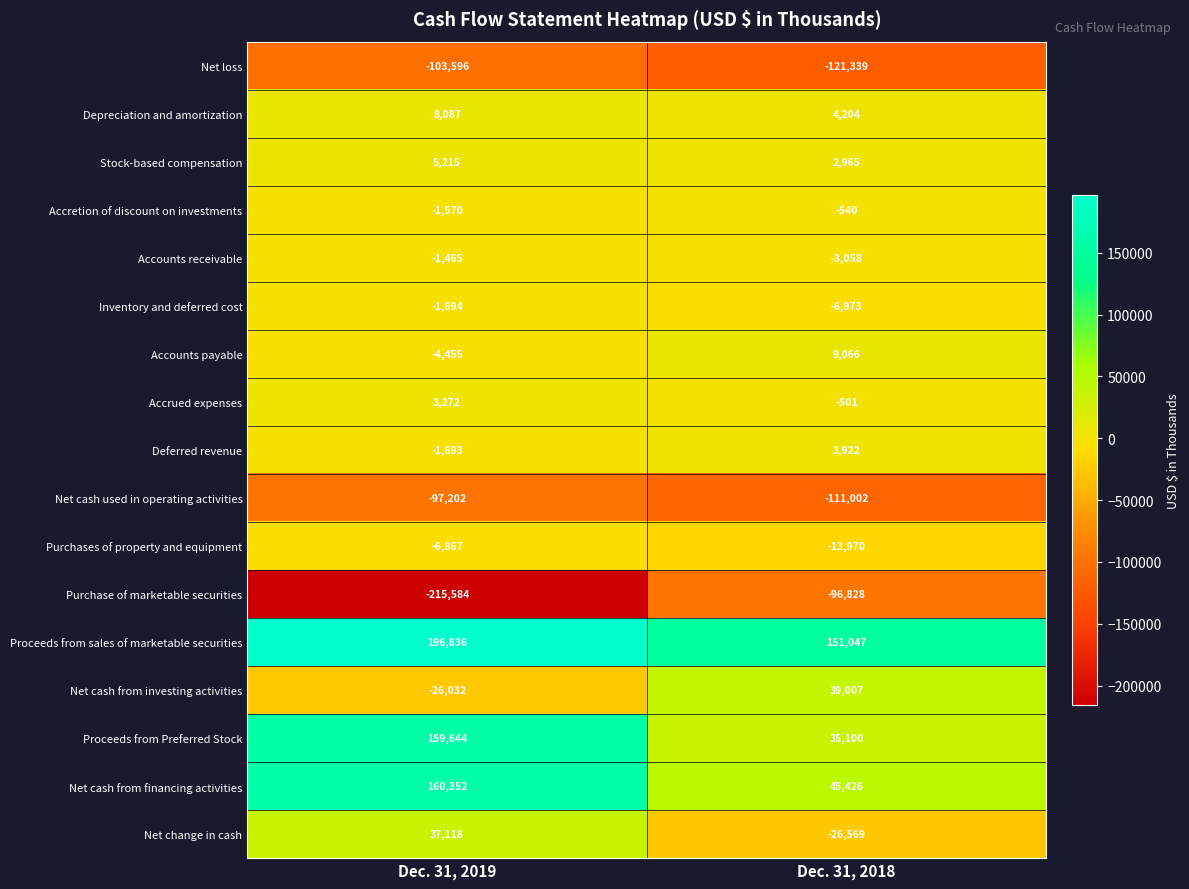

What is the difference between the highest and lowest values at Dec. 31, 2019?

412420